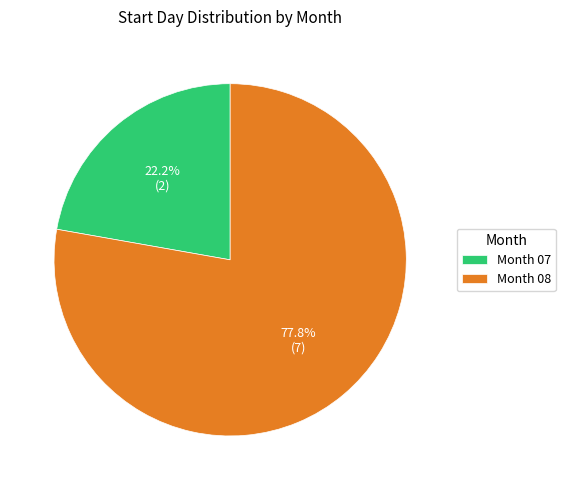

Combined, what portion of the pie is Month 07 and Month 08?

100.0%